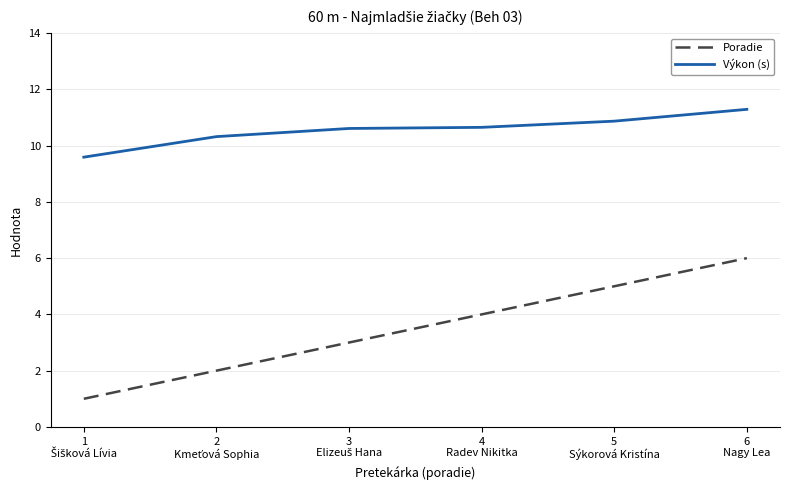

True or false: Výkon (s) and Poradie cross at least once.

False